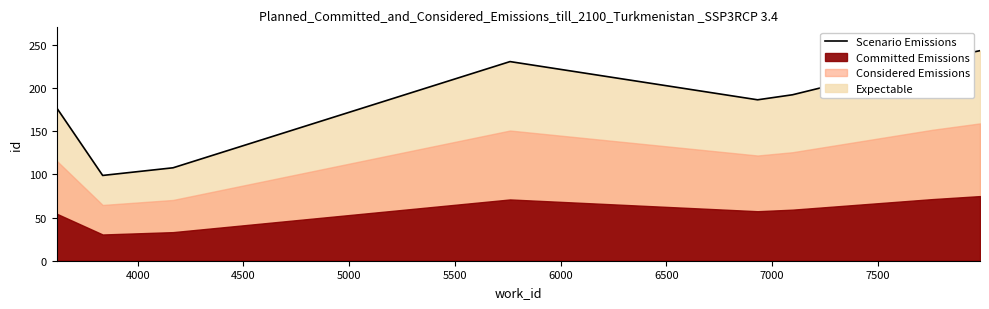

What is the maximum value for Scenario Emissions?

243.0